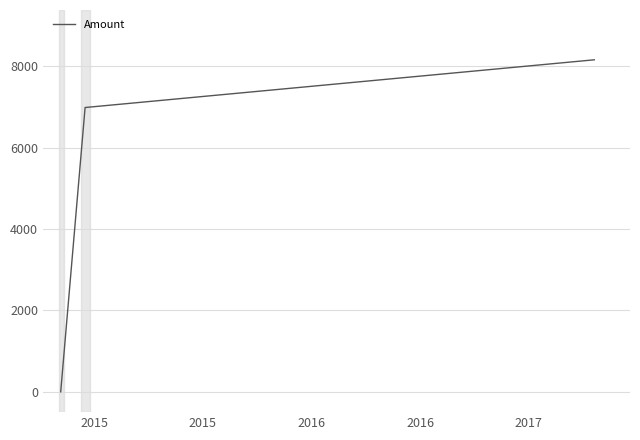

Is this an area chart (filled region under the line)?

No